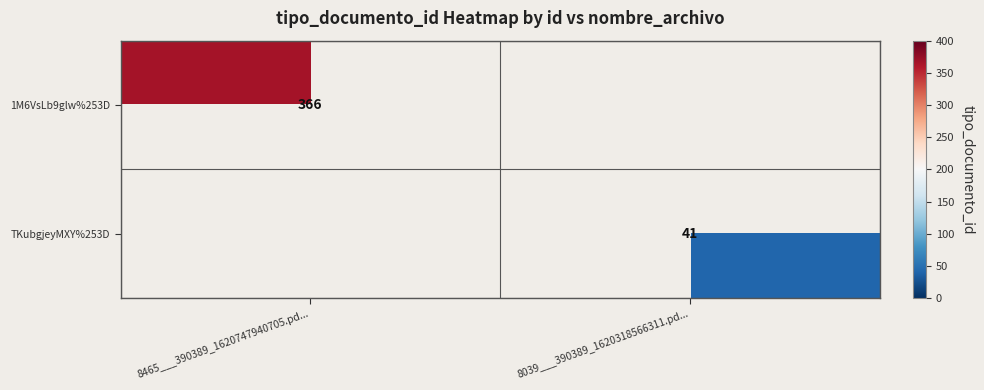

At which label does 1M6VsLb9glw%253D reach its minimum?

8465___390389_1620747940705.pd...